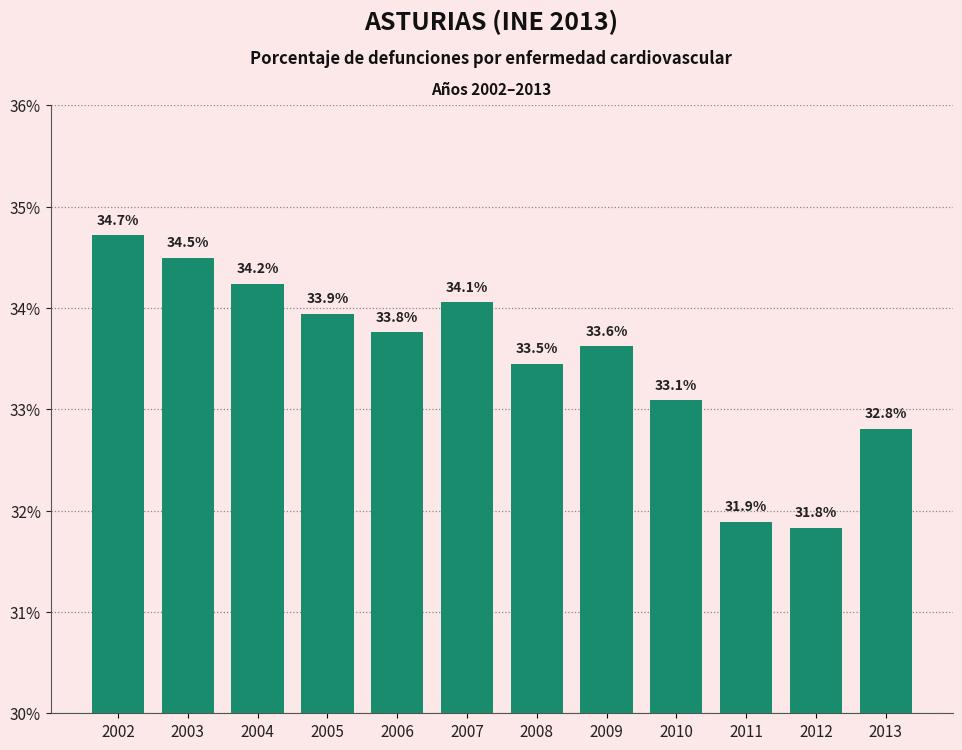

Where is the data nearest to the value 0?

2012